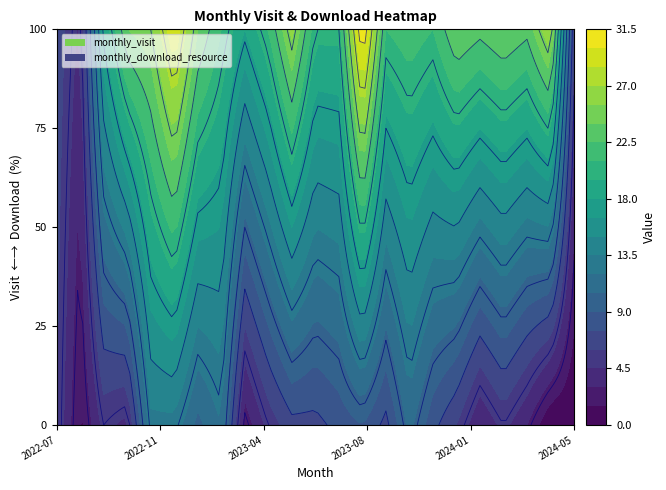

Reading left to right, what are all the values shown in this chart?

monthly_visit: 7	4	18	24	25	30	24	21	18	21	26	20	20	32	21	22	21	24	23	24	23	27	6
monthly_download_resource: 6	1	5	4	13	13	10	12	2	5	7	7	8	9	7	11	8	6	3	5	3	0	0